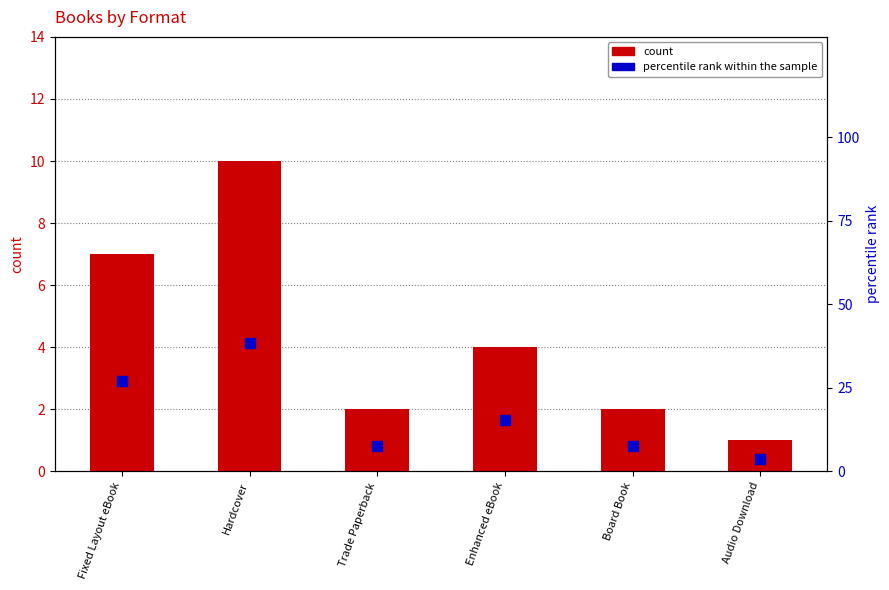

List the series in order of their peak value, lowest first.

count, percentile rank within the sample